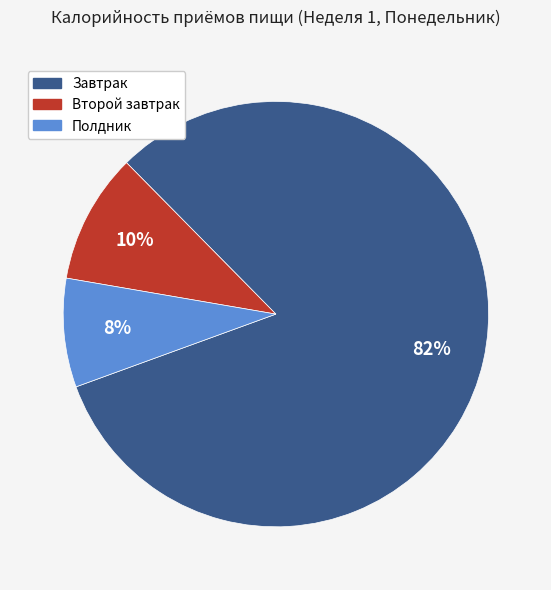

Do Полдник and Завтрак together represent more than half of the pie?

Yes